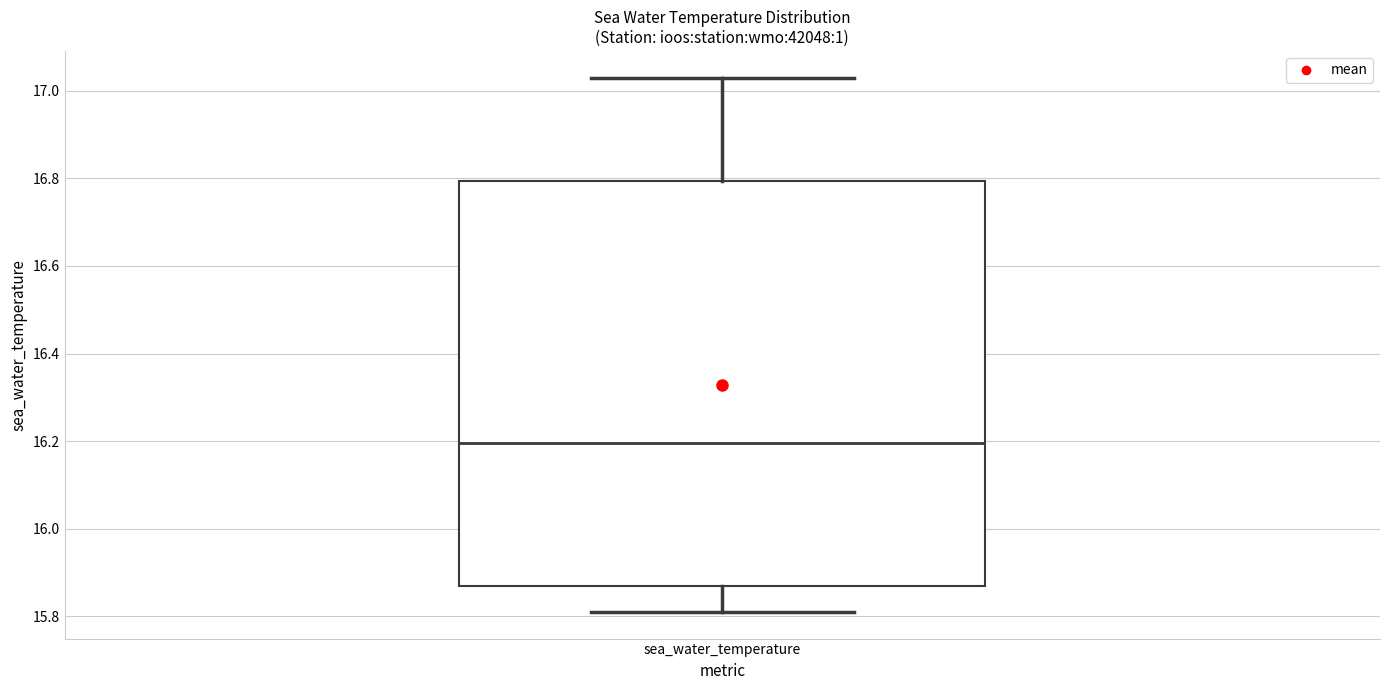

Where does the lower whisker of the box for sea_water_temperature end on the y-axis? The values are not printed on the chart, so give them approximately, as read against the axis.

15.82